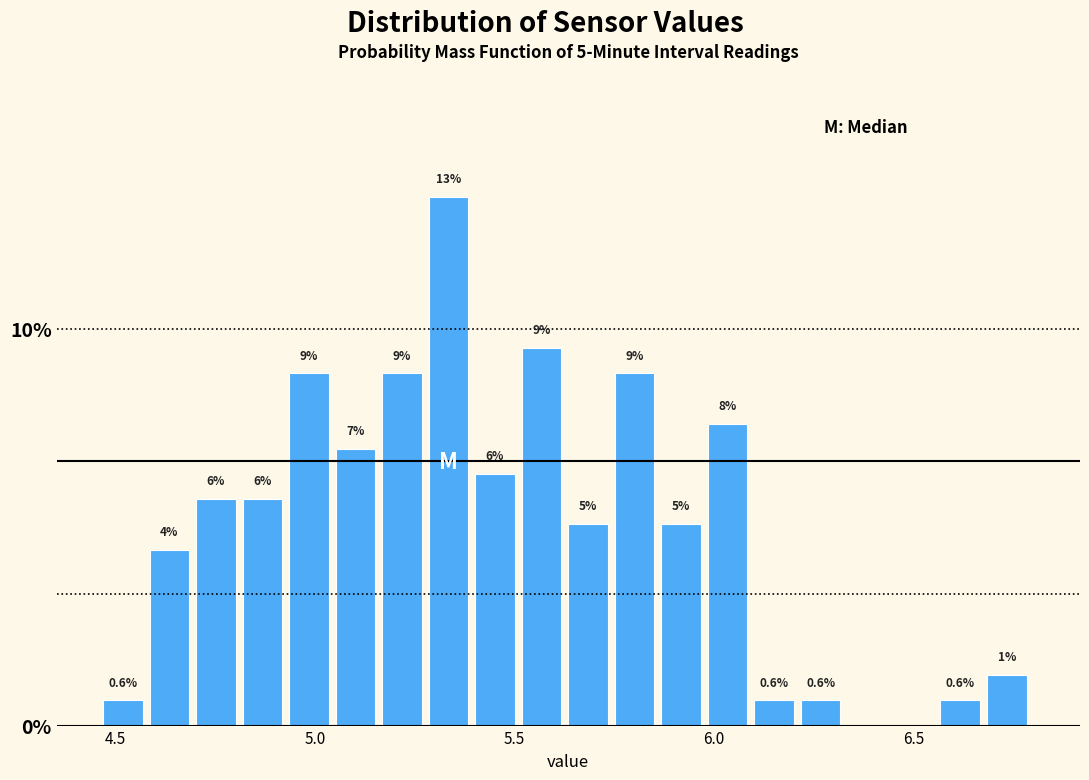

Read against the x-axis, roughly where is the centre of the tallest bar?

5.35